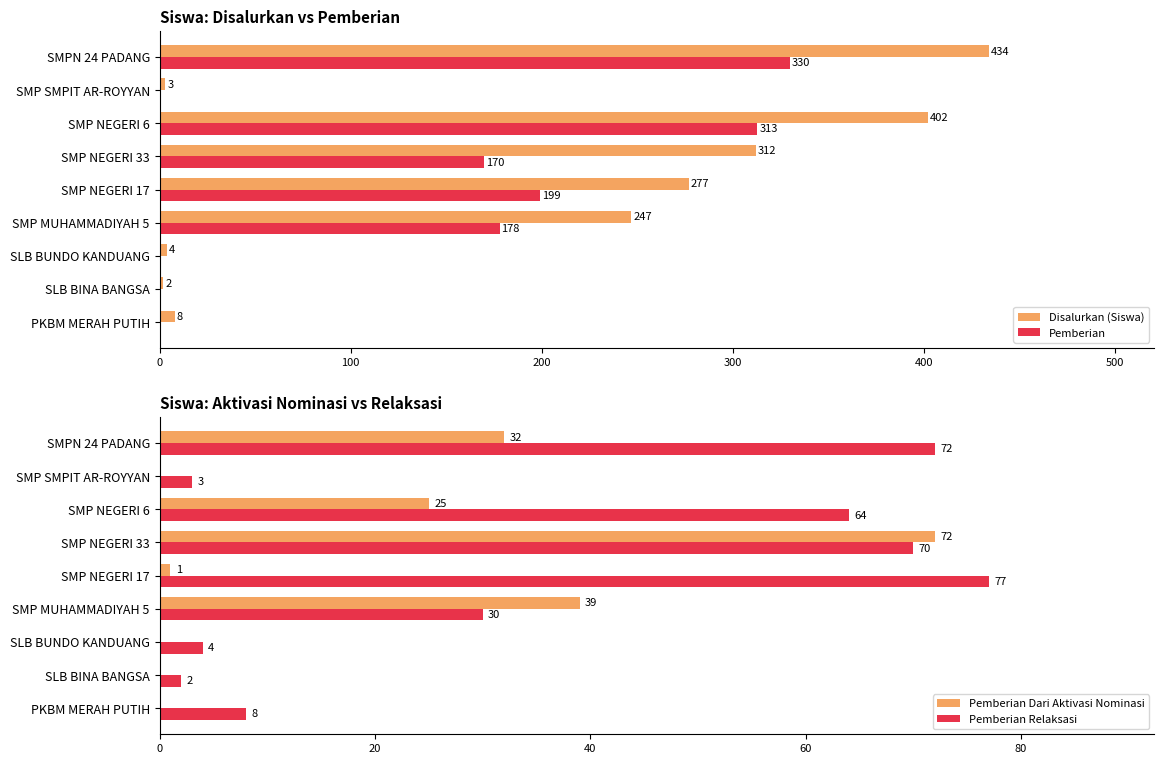

Which category has the highest value in the Disalurkan (Siswa) series?

SMPN 24 PADANG